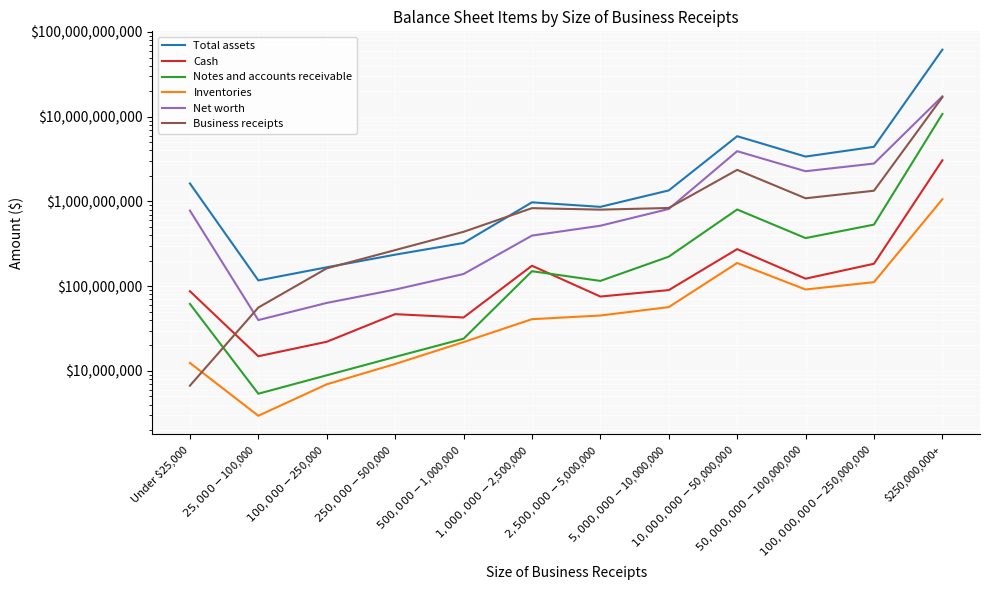

The value of Cash at Under $25,000 is 154657373. True or false?

False